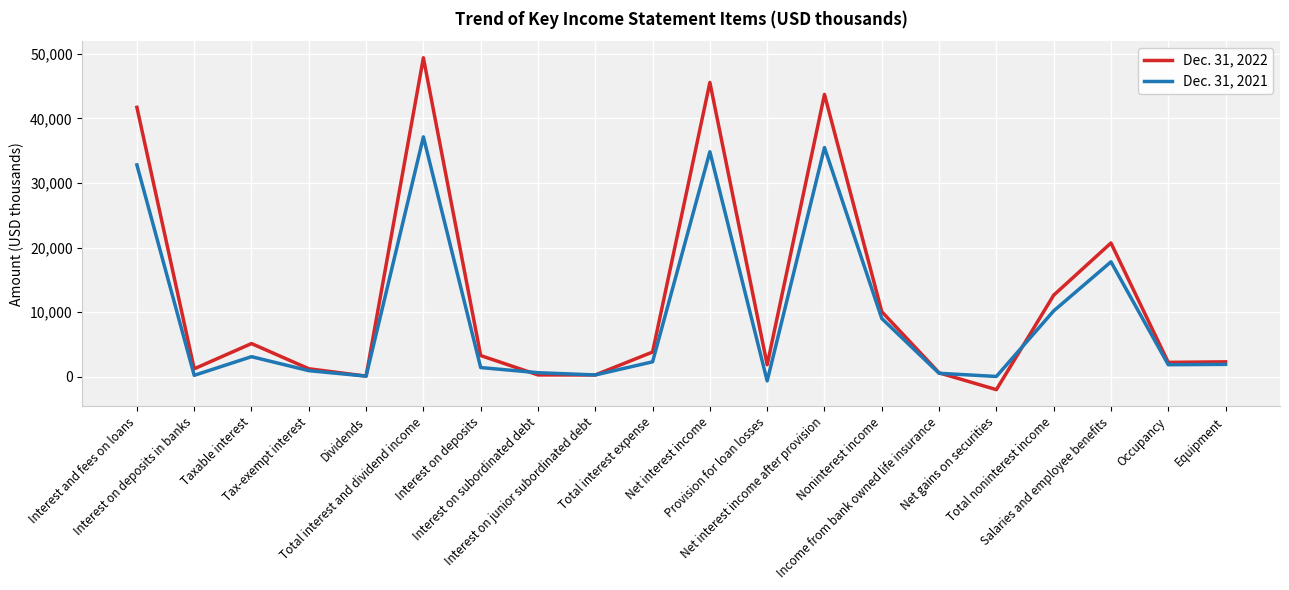

What is the difference between the highest and lowest values at Interest on deposits in banks?

1010